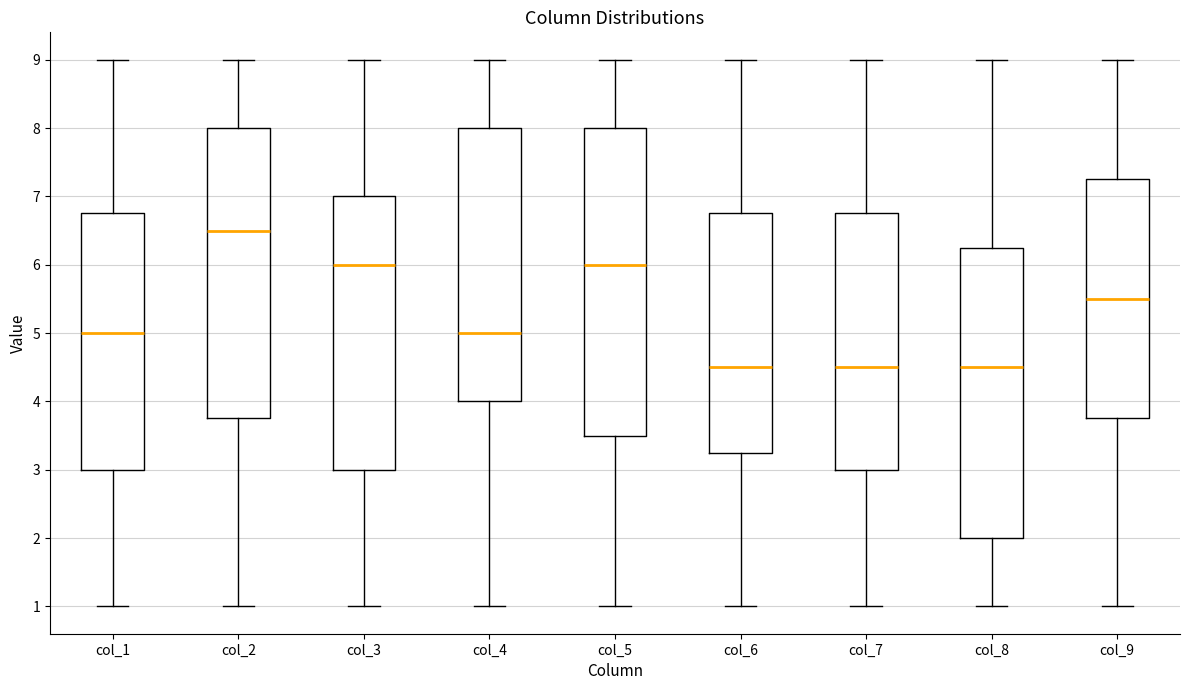

Reading left to right, read every box against the y-axis: the position of its median line, the range the box covers, and the ends of its whiskers. The values are not printed on the chart, so give them approximately, as read against the axis.

col_1: median 5.0, box 3.0 to 6.8, whiskers 1.0 to 9.0
col_2: median 6.5, box 3.8 to 8.0, whiskers 1.0 to 9.0
col_3: median 6.0, box 3.0 to 7.0, whiskers 1.0 to 9.0
col_4: median 5.0, box 4.0 to 8.0, whiskers 1.0 to 9.0
col_5: median 6.0, box 3.5 to 8.0, whiskers 1.0 to 9.0
col_6: median 4.5, box 3.3 to 6.8, whiskers 1.0 to 9.0
col_7: median 4.5, box 3.0 to 6.8, whiskers 1.0 to 9.0
col_8: median 4.5, box 2.0 to 6.3, whiskers 1.0 to 9.0
col_9: median 5.5, box 3.8 to 7.3, whiskers 1.0 to 9.0